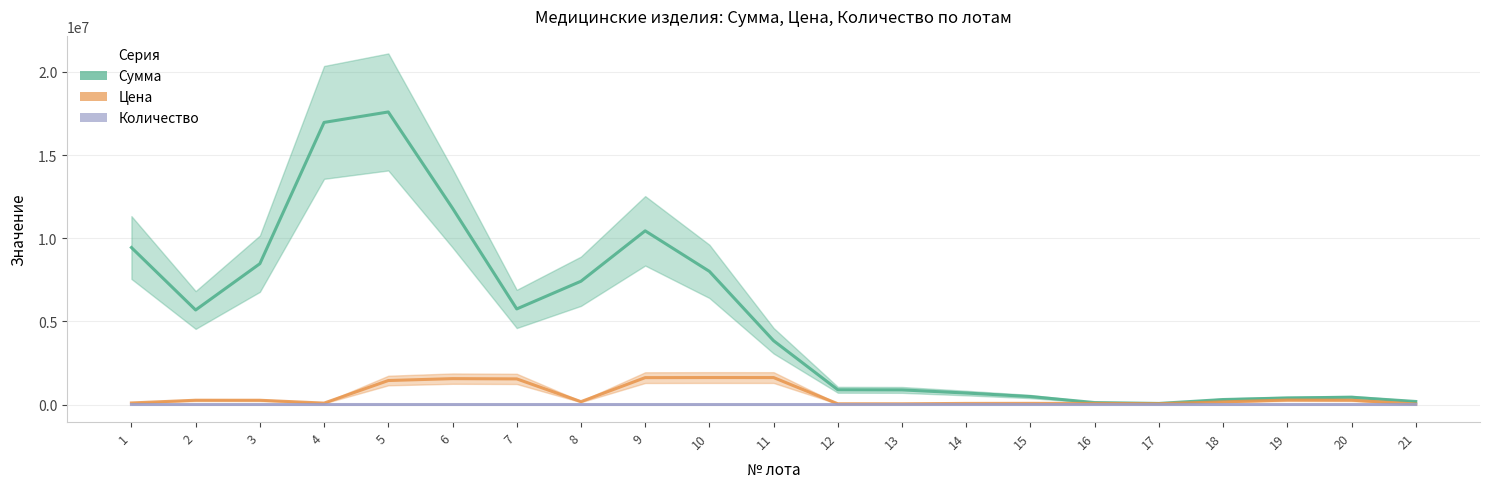

Is this an area chart (filled region under the line)?

No